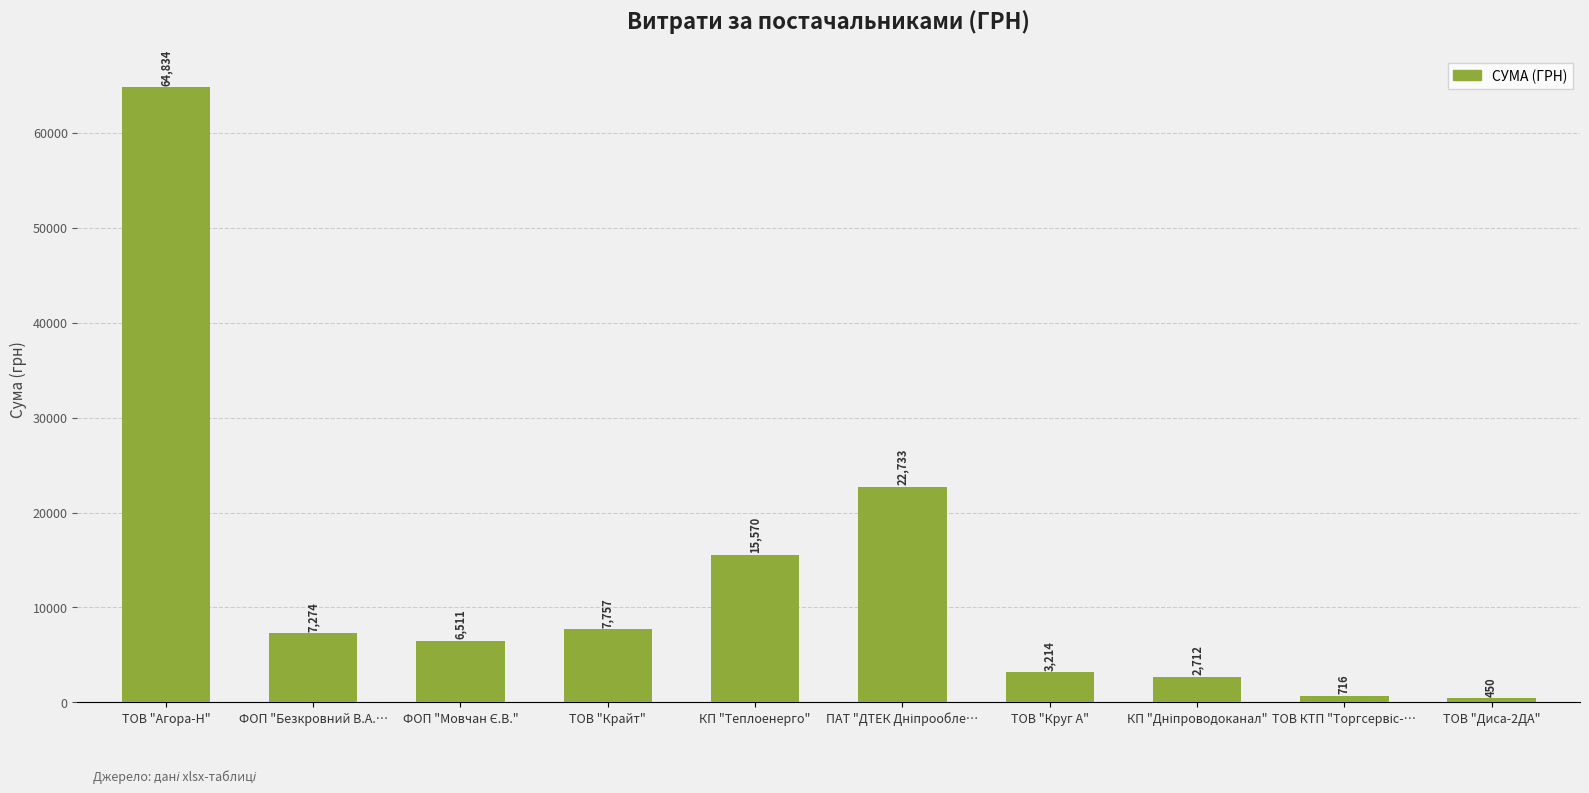

What is the value of the 6th bar from the left?

22733.0